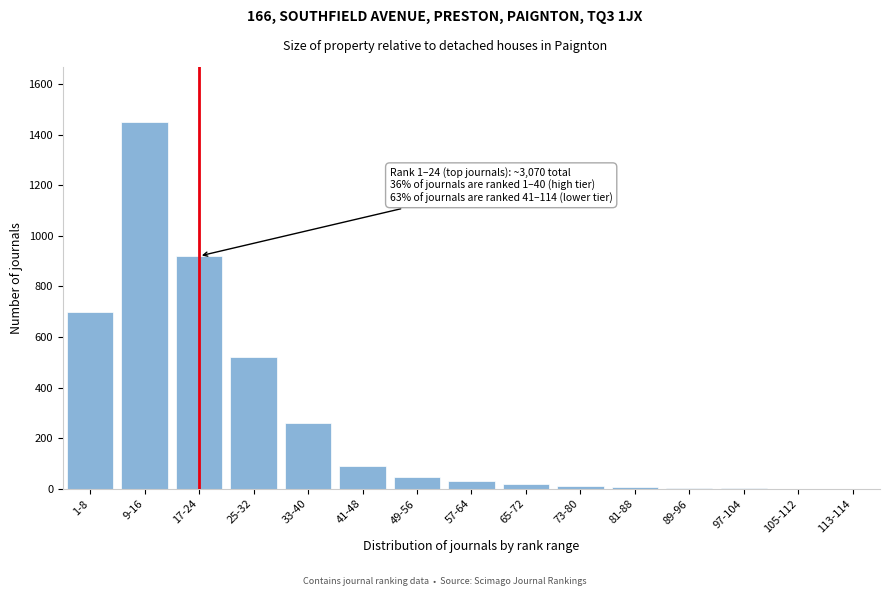

Is it true that the value at 1-8 is 1132?

False